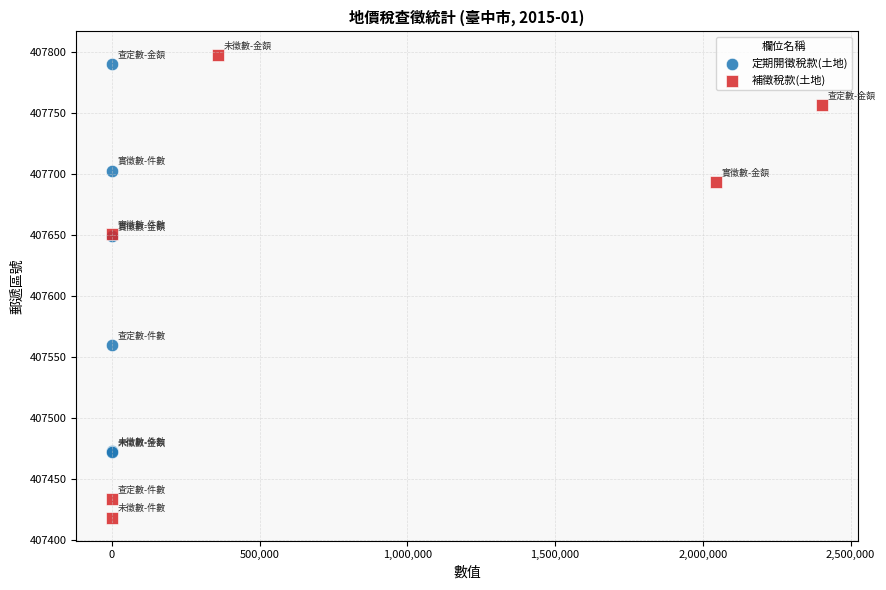

Which series reaches the minimum Y coordinate?

補徵稅款(土地)